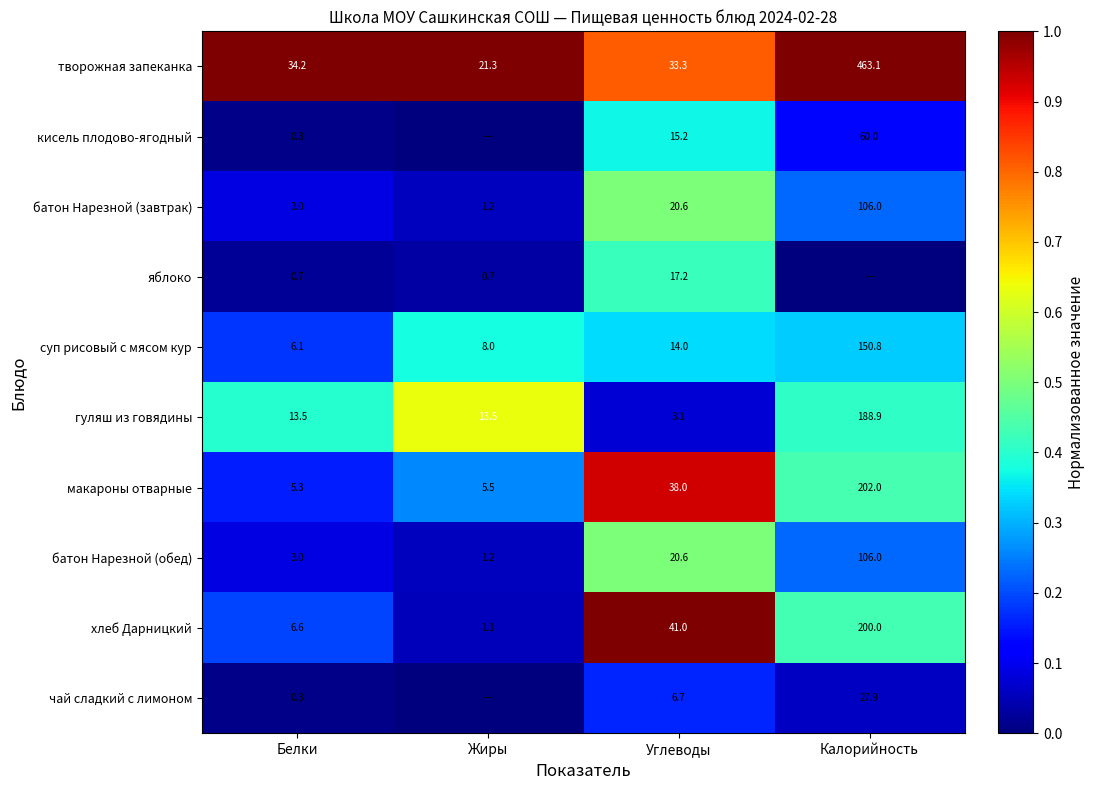

Read the макароны отварные value at Калорийность.

202.0